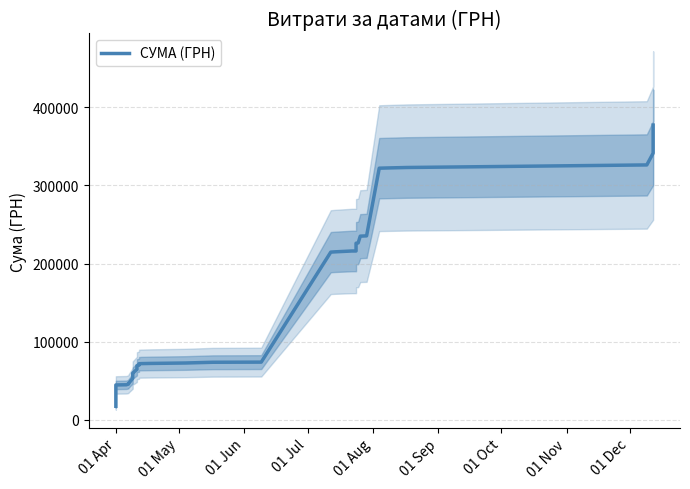

What is the difference between the maximum and second lowest values?

332444.4